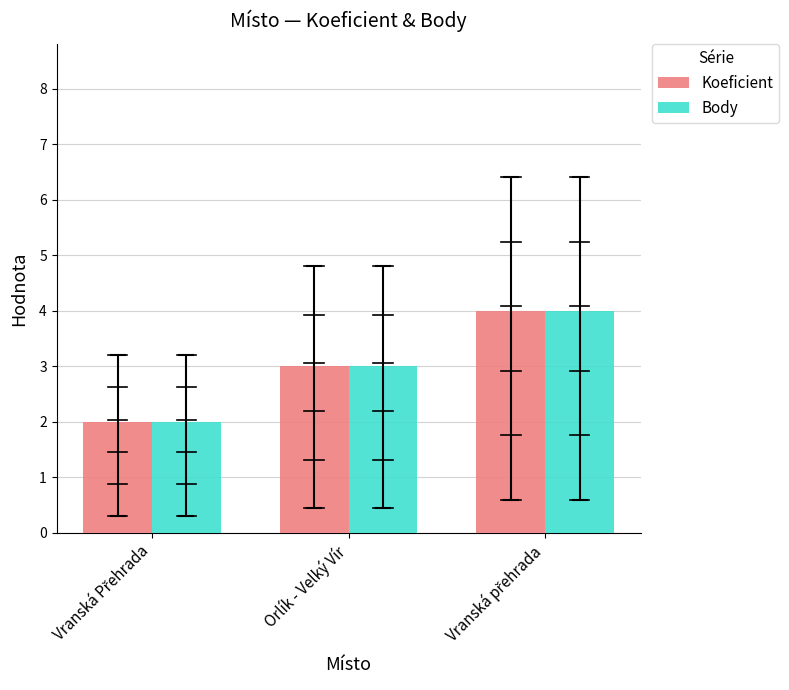

At Vranská přehrada, list the series in order from largest to smallest.

Koeficient, Body